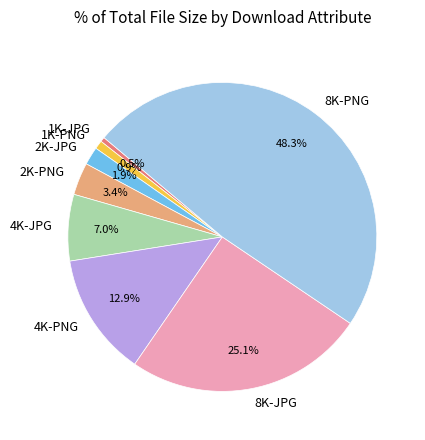

Which category has the biggest portion of the pie?

8K-PNG